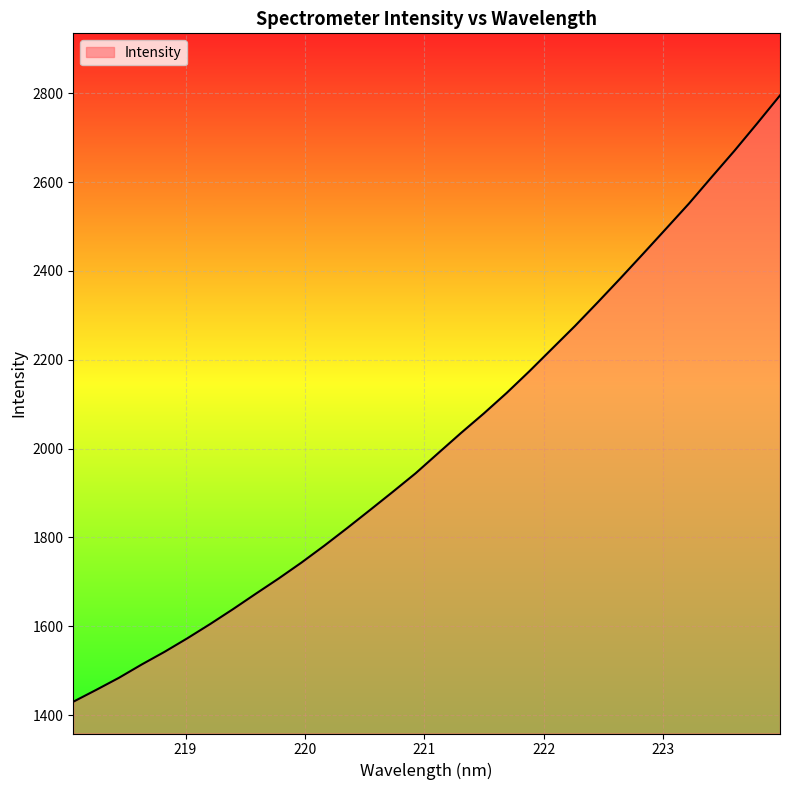

What is the difference between the maximum and minimum values?

1364.8